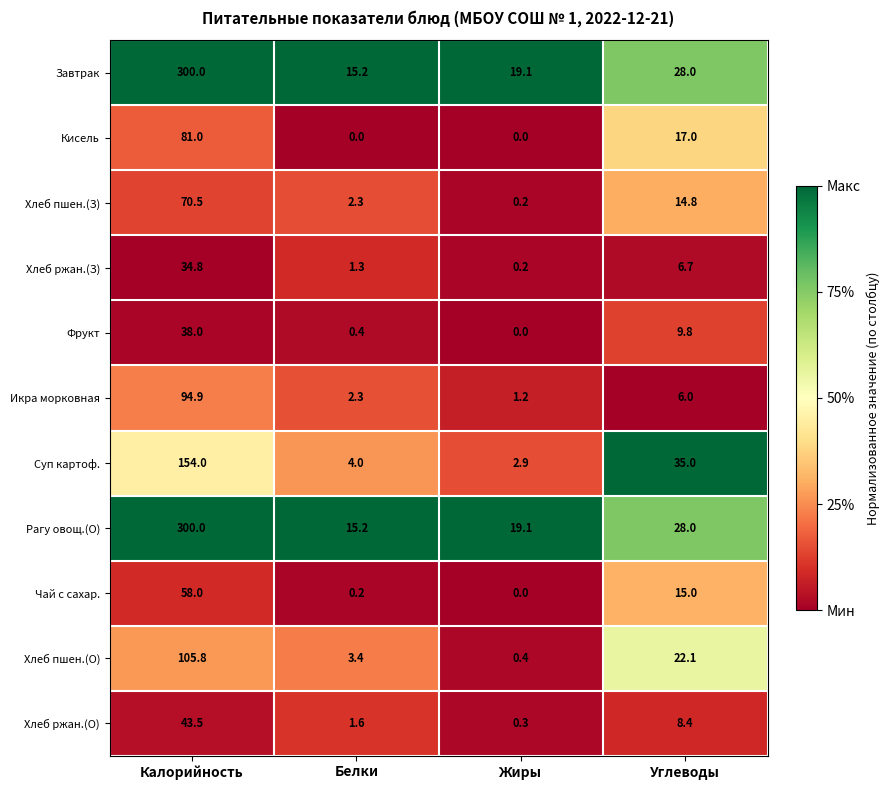

Is the value of Хлеб ржан.(О) at Белки greater than the value of Хлеб пшен.(О) at Углеводы?

No